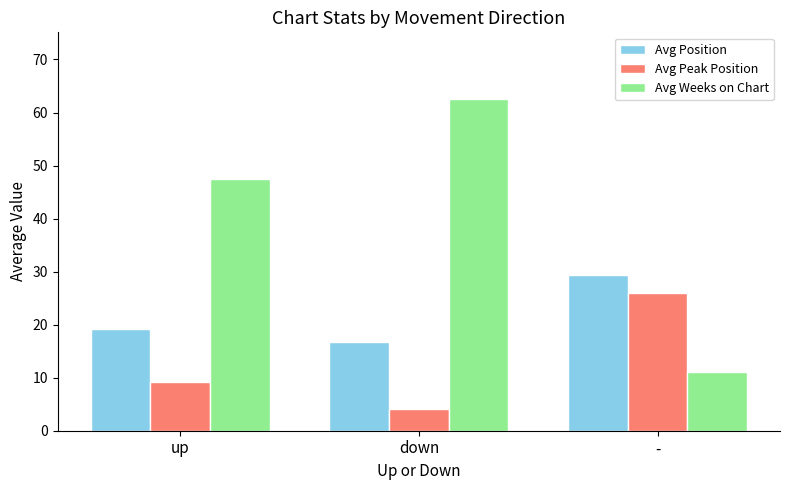

What are all the series names shown in the legend?

Avg Position, Avg Peak Position, Avg Weeks on Chart